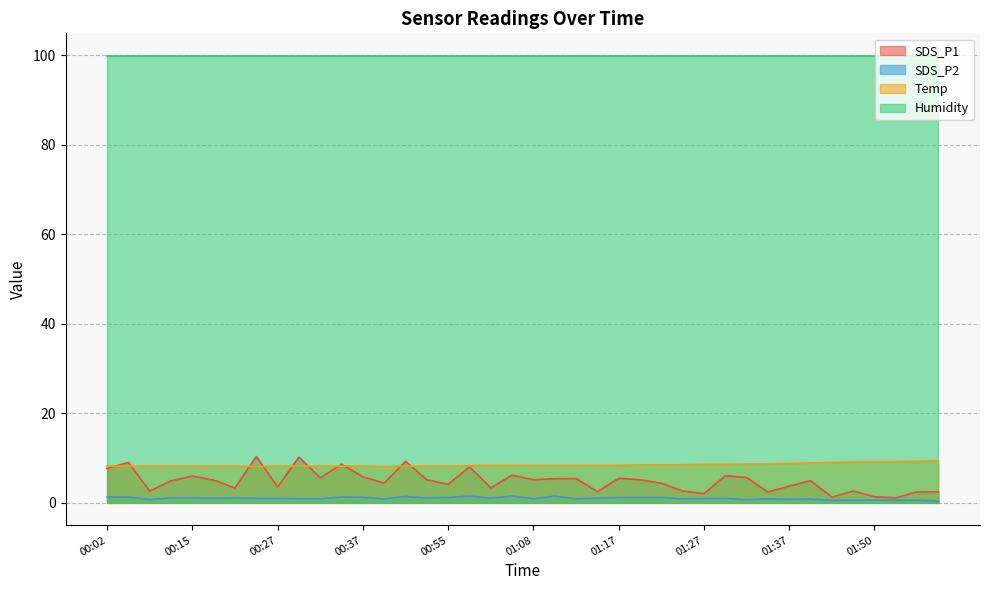

Between 00:25 and 00:52, which series saw the biggest shift?

SDS_P1